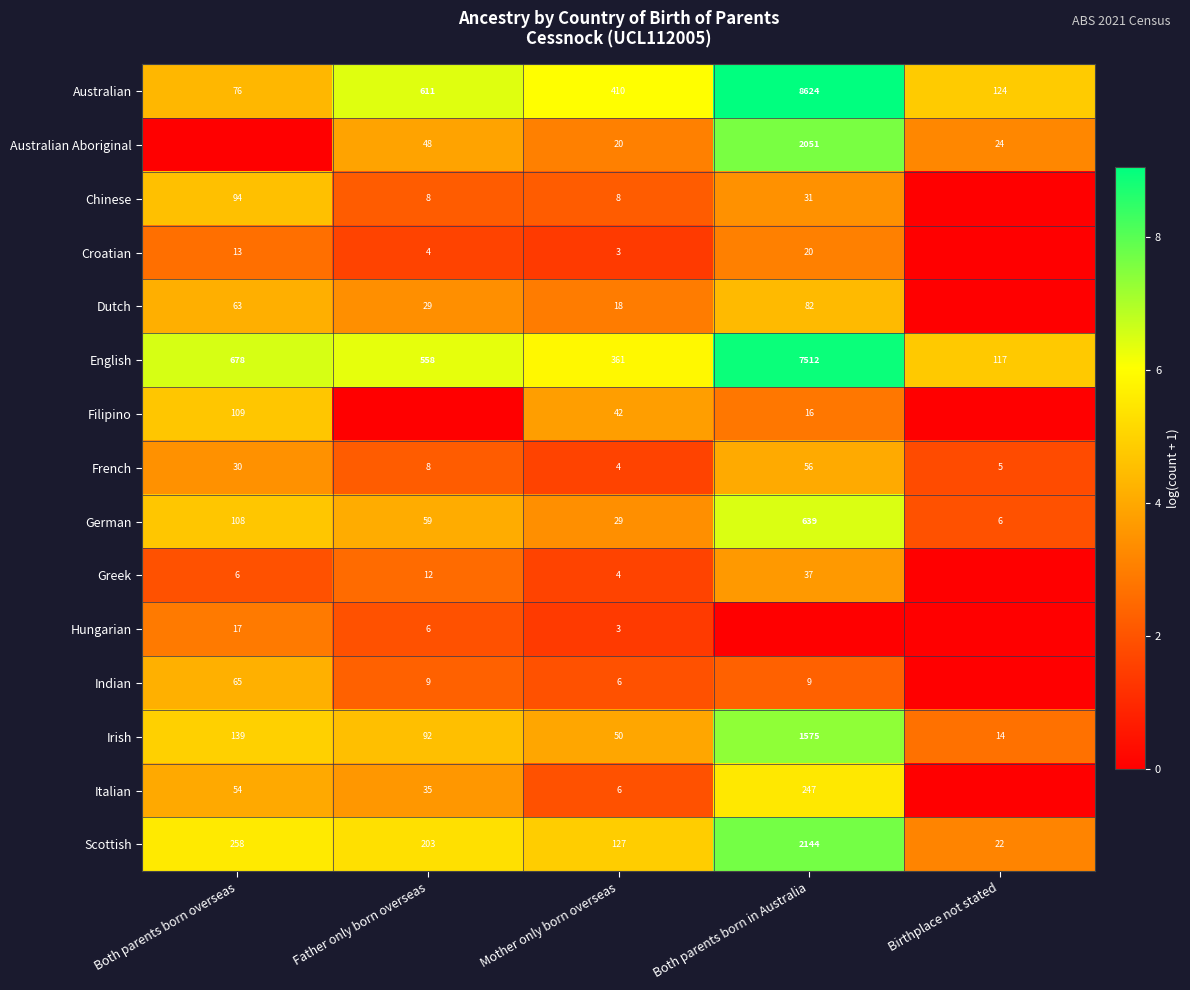

What is the difference between the English values at Both parents born overseas and Father only born overseas?

120